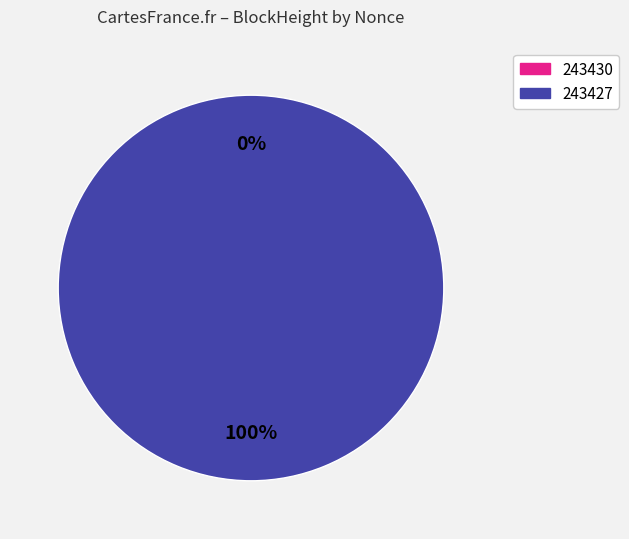

What is the smallest slice in the pie chart?

243430